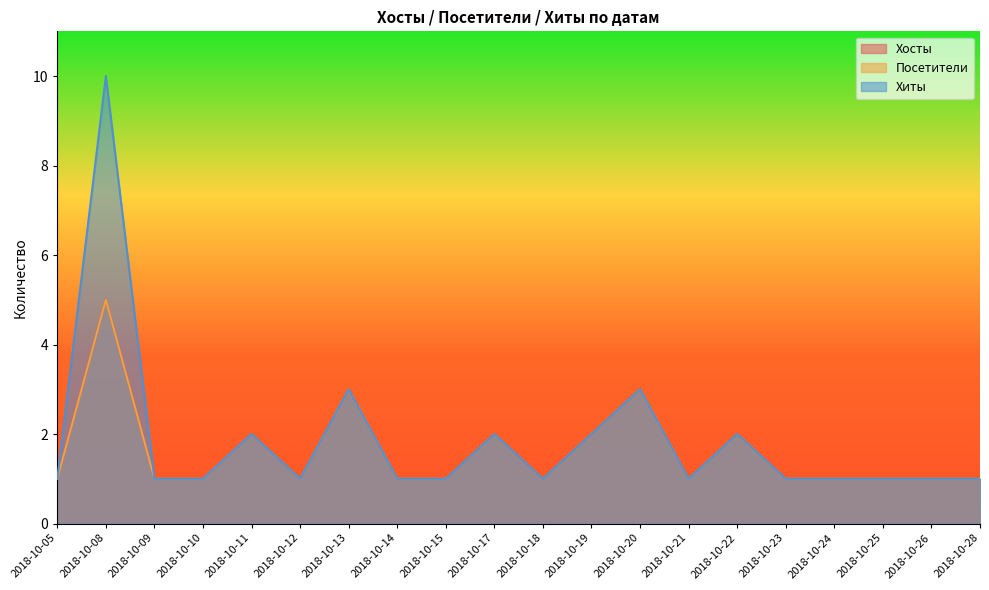

What is the average value of the Посетители series?

2